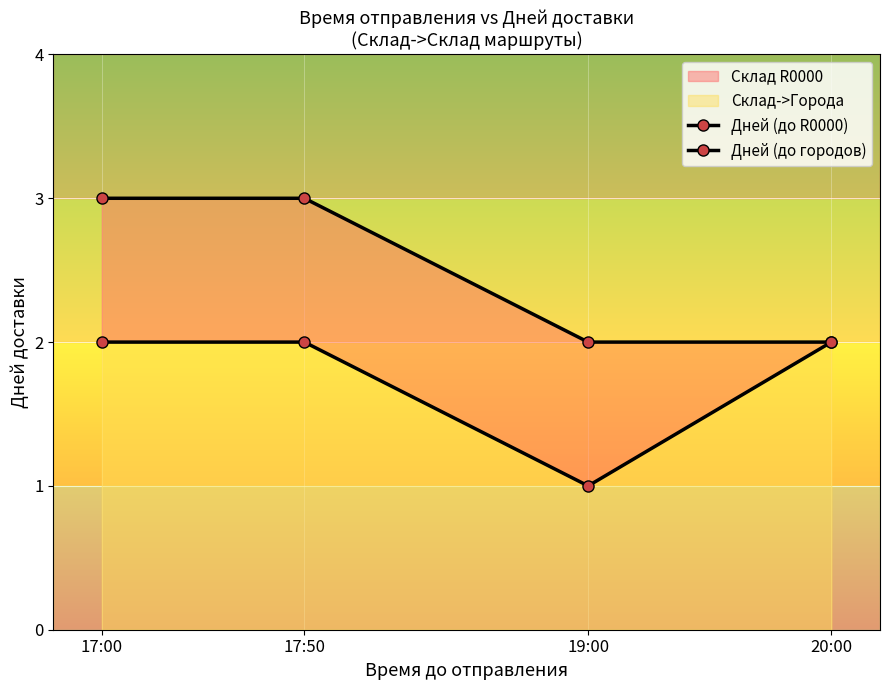

The value of Дней (до R0000) at 17:50 is 3. True or false?

True